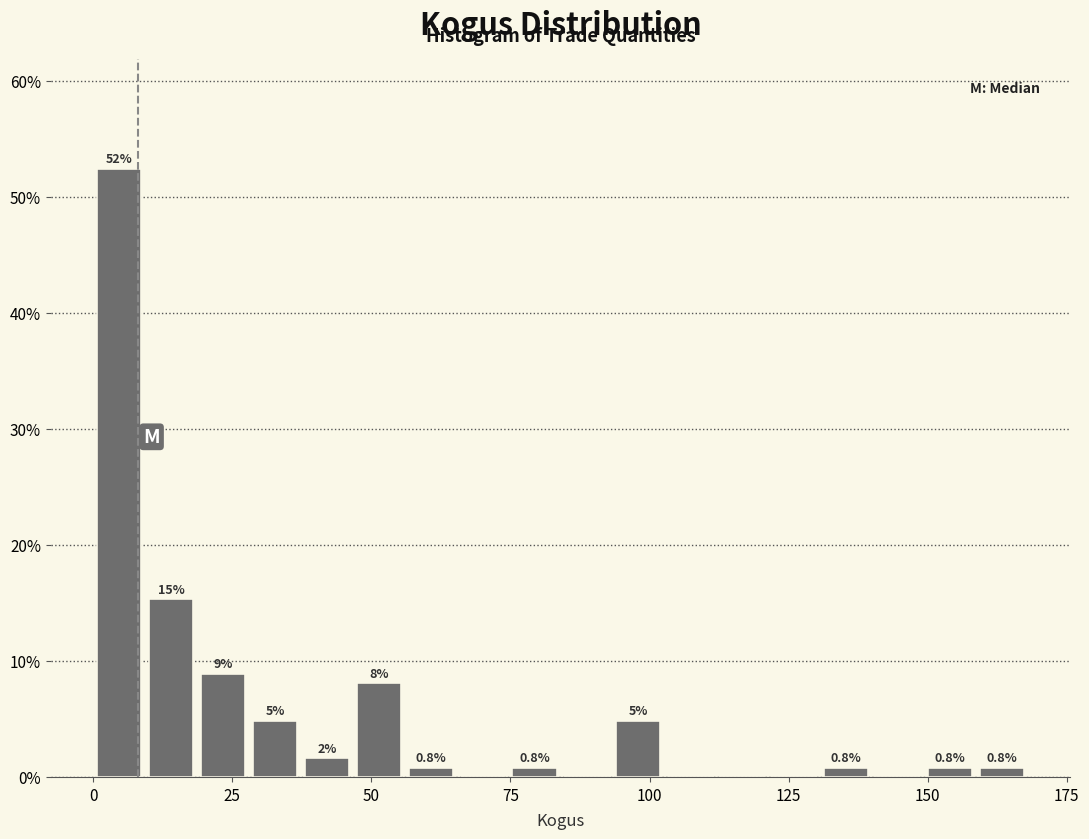

Read against the x-axis, roughly where is the centre of the tallest bar?

5